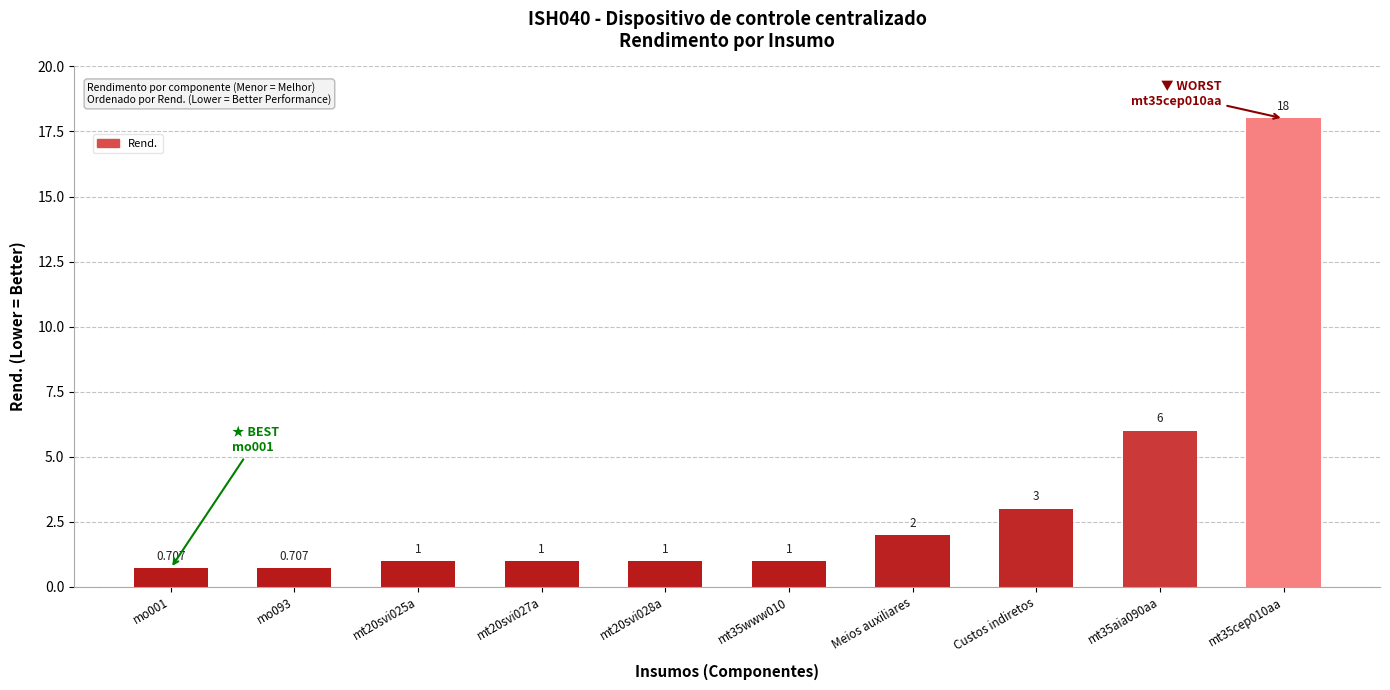

What is the label of the 3rd bar from the right?

Custos indiretos